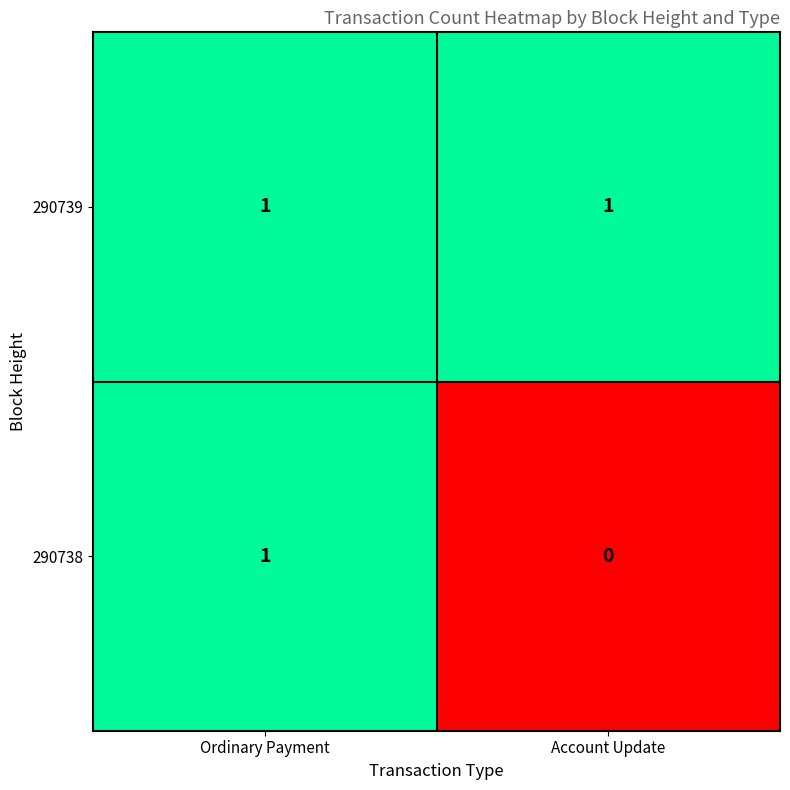

Is it true that 290739 equals 1 at Ordinary Payment?

True